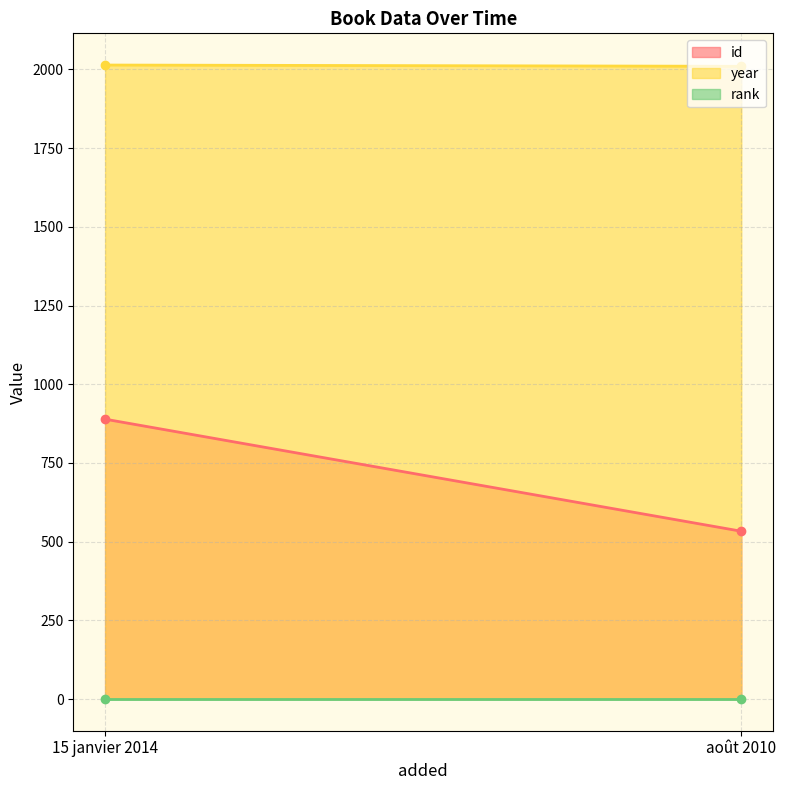

Is the value of id at août 2010 greater than the value of year at 15 janvier 2014?

No